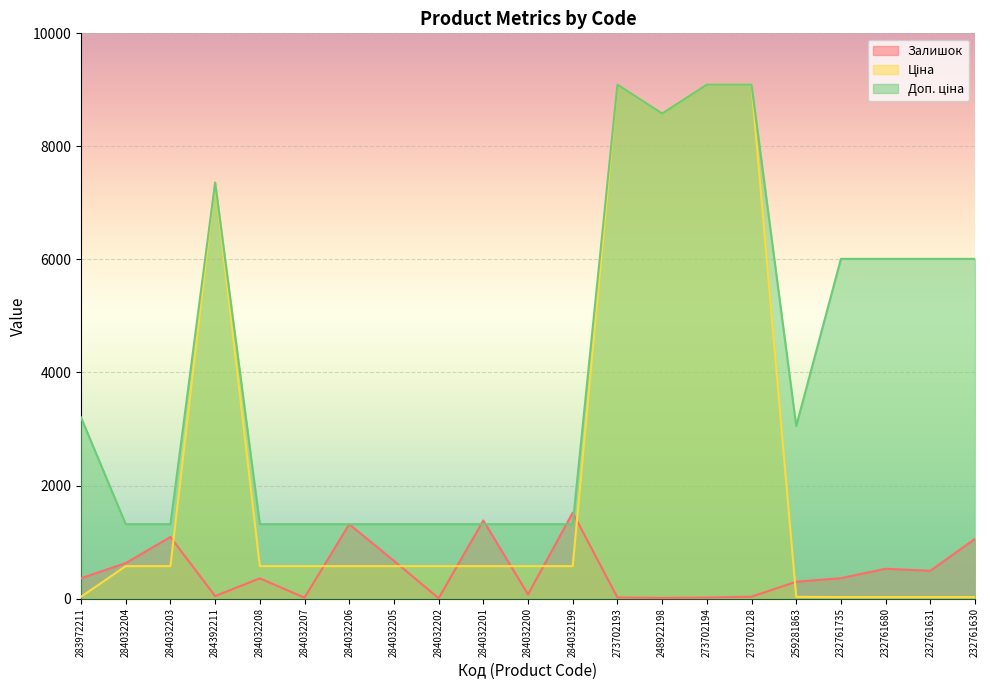

The Залишок series shows 58.5 at 273702128. True or false?

False